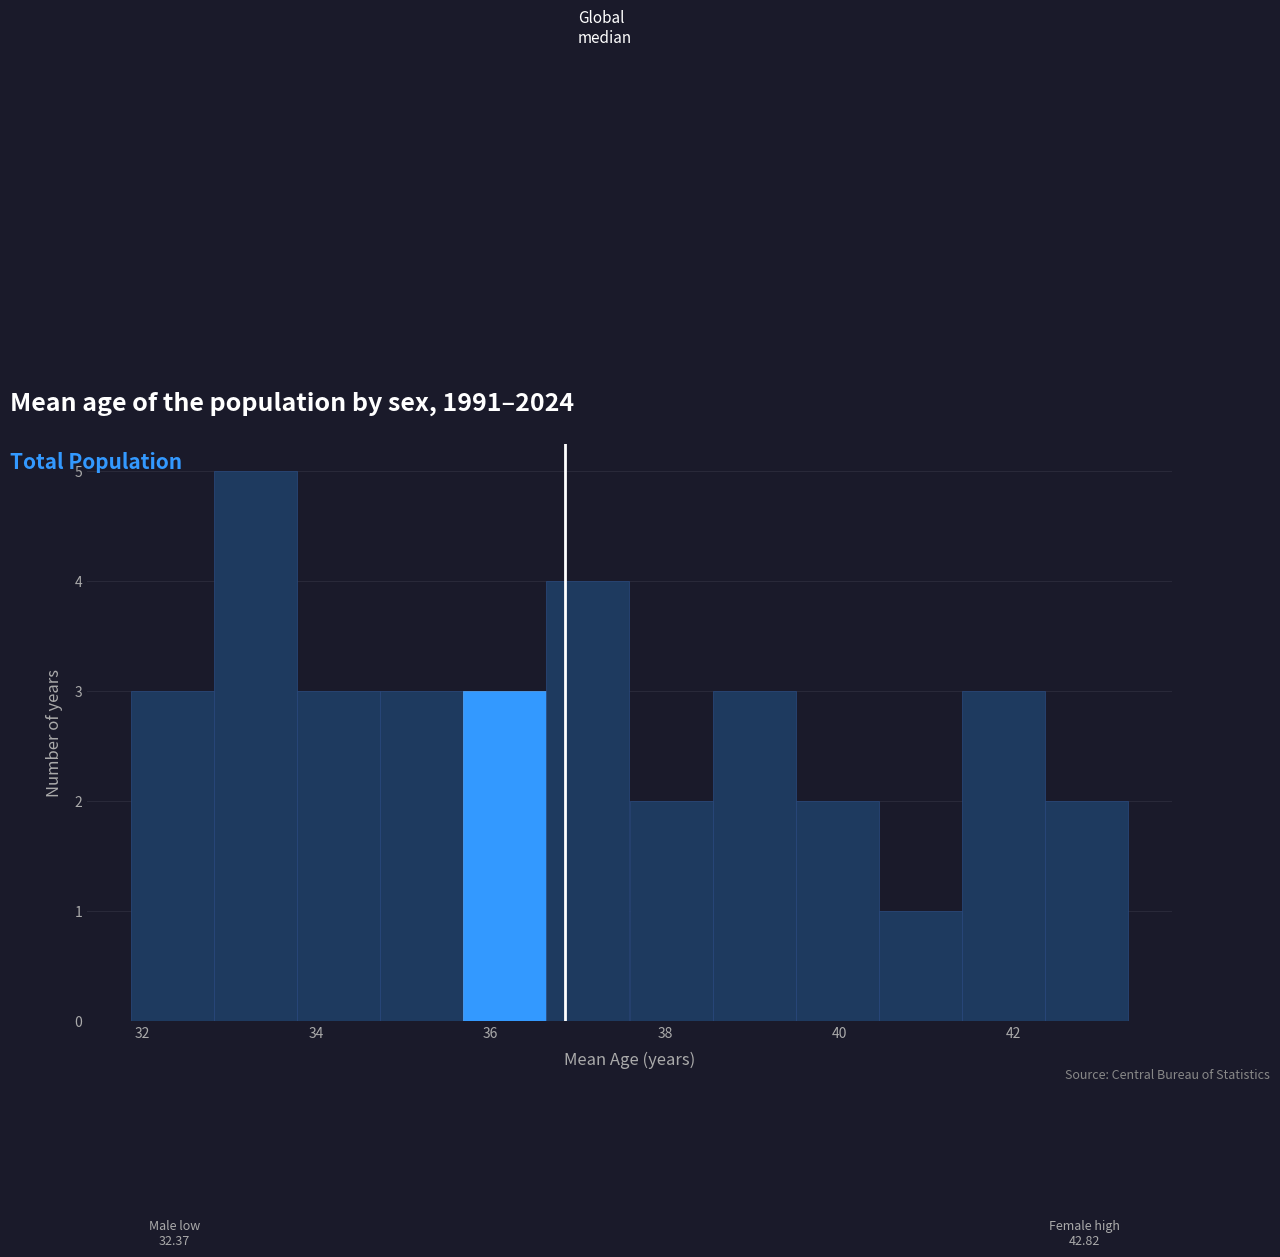

Over which range of the x-axis is the bar tallest?

32.8 to 33.8